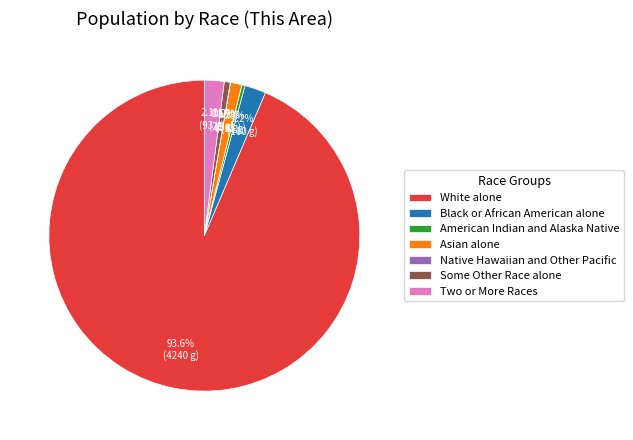

Is there a majority slice in this chart?

Yes